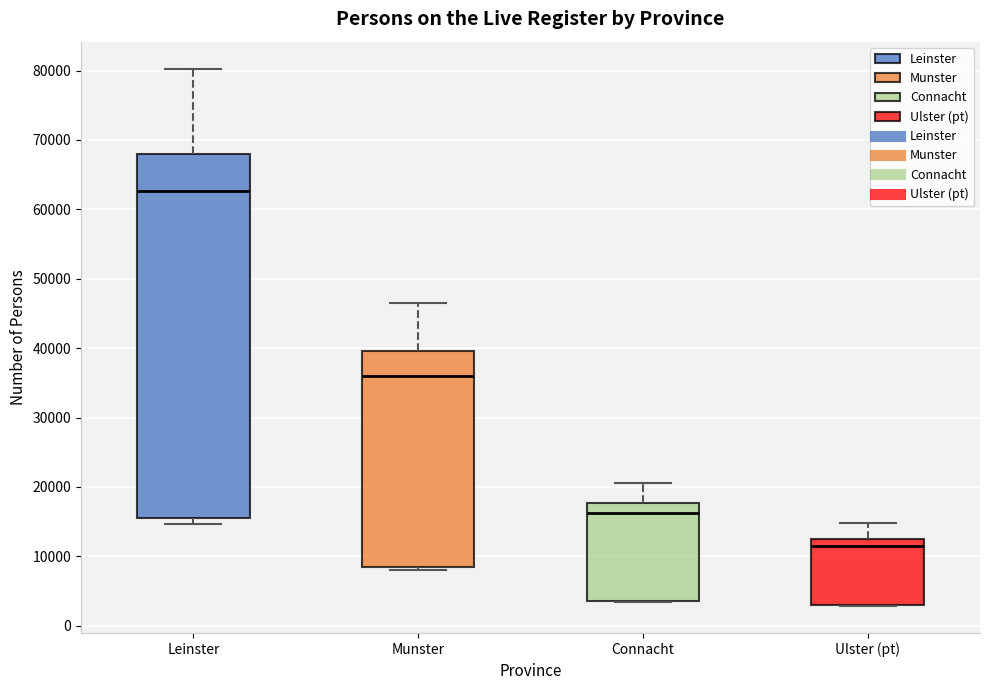

Reading left to right, read every box against the y-axis: the position of its median line, the range the box covers, and the ends of its whiskers. The values are not printed on the chart, so give them approximately, as read against the axis.

Leinster: median 63000, box 16000 to 68000, whiskers 15000 to 80000
Munster: median 36000, box 8000 to 40000, whiskers 8000 (just below the box's lower edge) to 47000
Connacht: median 16000, box 4000 to 18000, whiskers 3000 to 21000
Ulster (pt): median 11000, box 3000 to 12000, whiskers 3000 to 15000